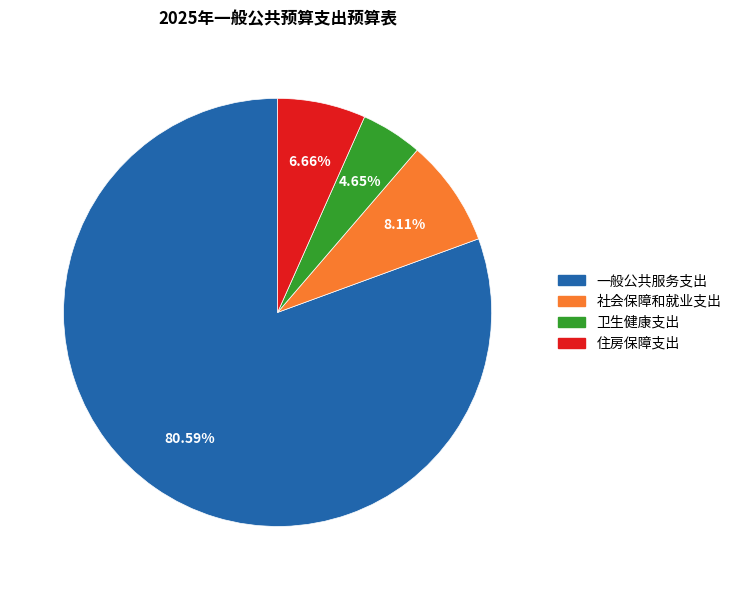

True or false: 社会保障和就业支出 accounts for 16% of the total.

False